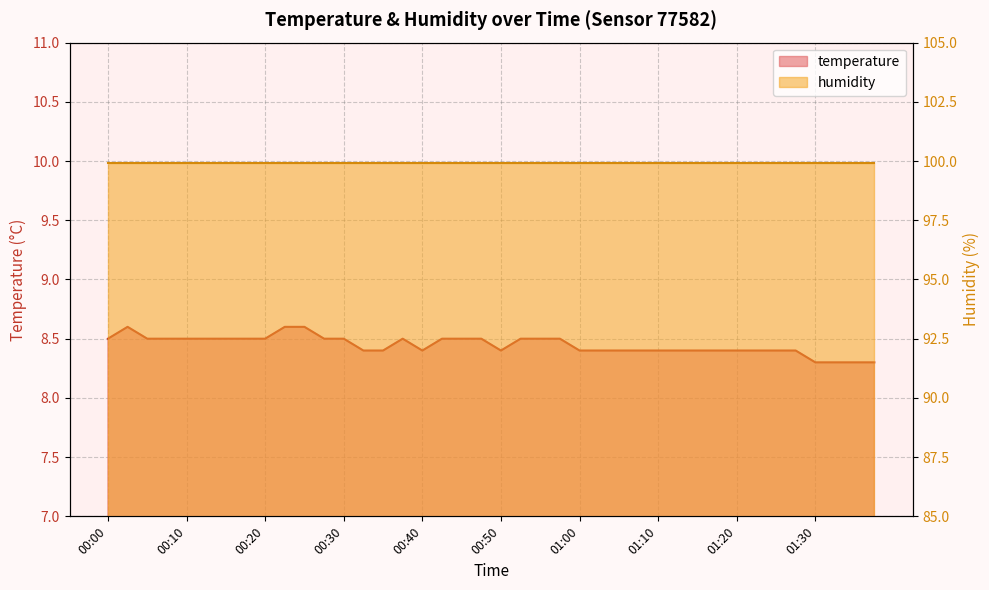

What is the approximate value at 00:33?

8.4